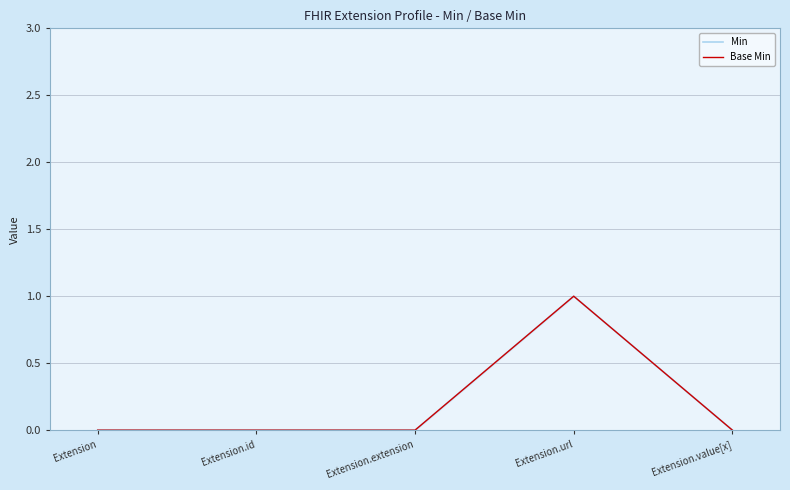

At Extension.value[x], list the series in order from smallest to largest.

Min, Base Min